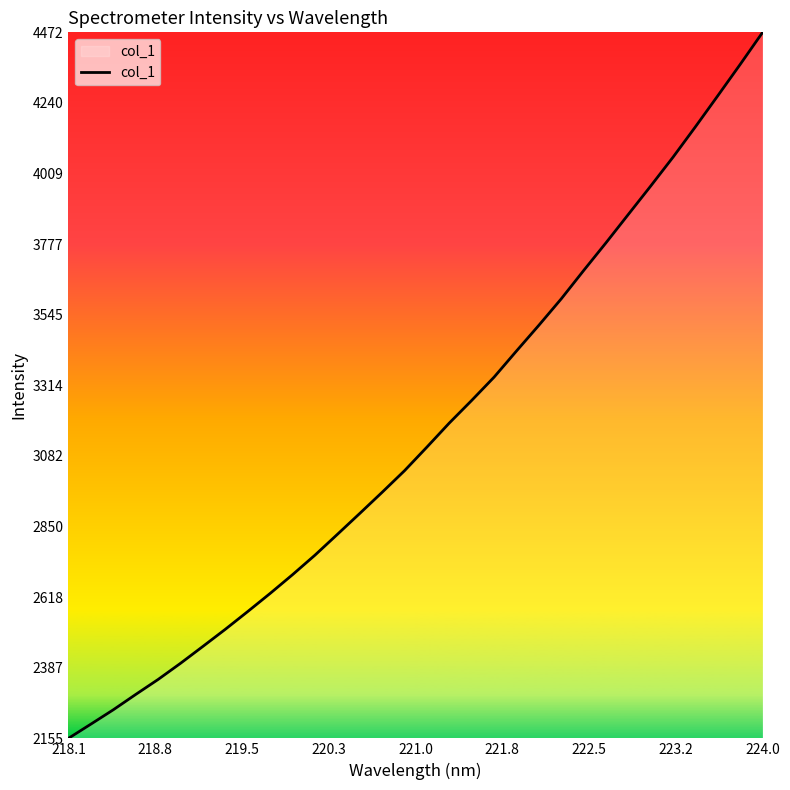

What is the difference between the maximum and minimum values?

2317.4